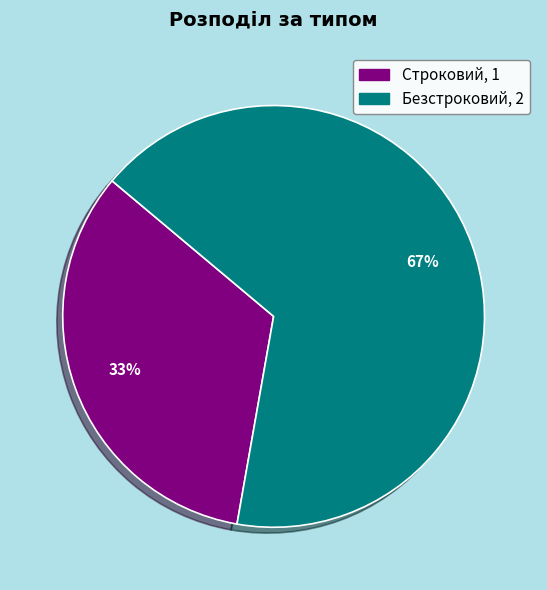

Which category has the biggest portion of the pie?

Безстроковий